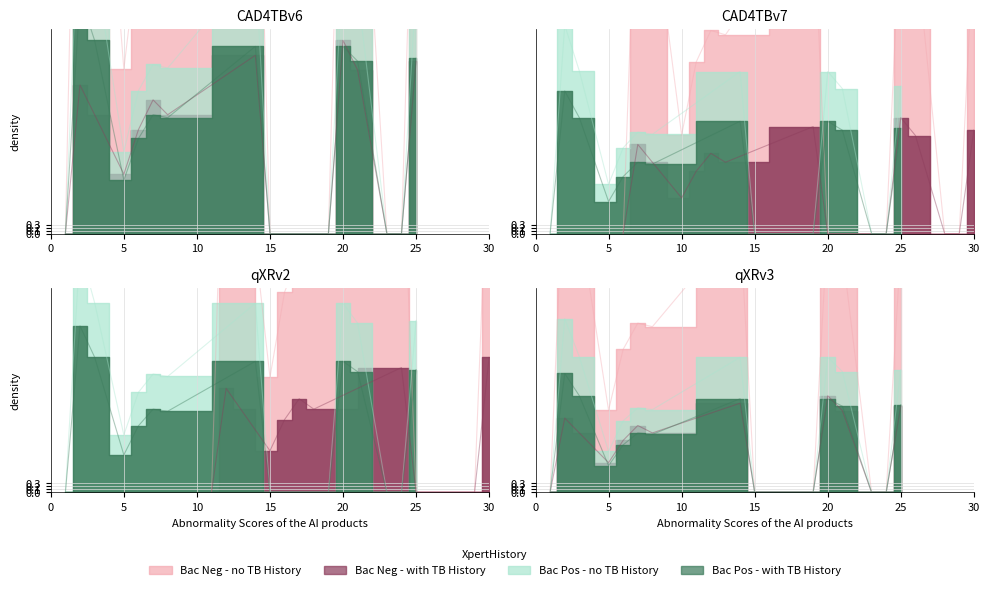

Which series has the largest total across all categories?

Bac Neg - no TB History